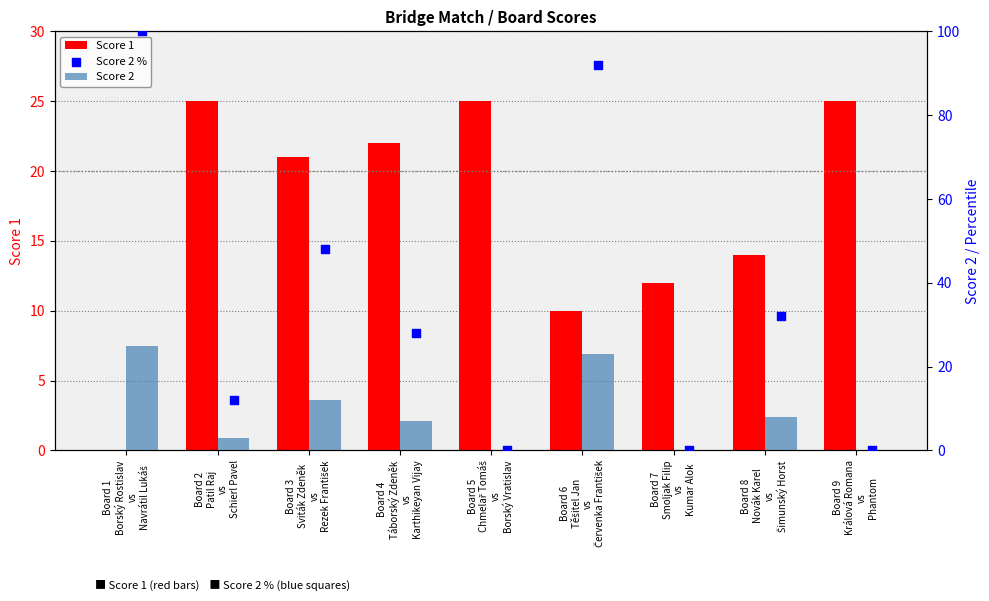

Which series contains the lowest Y value?

Score 1